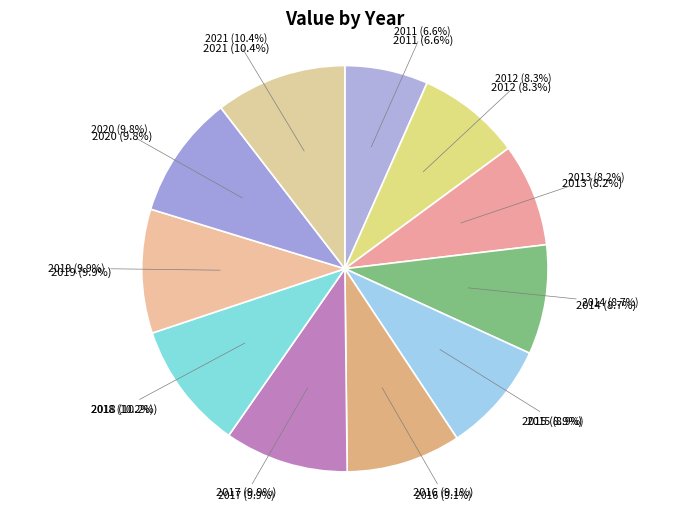

Does any single category account for the majority?

No